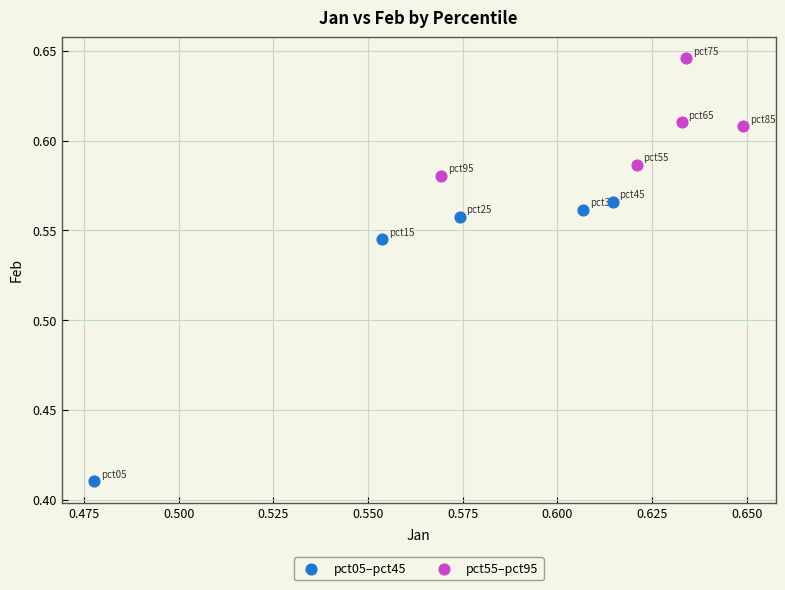

Which series has the largest Y range (max minus min)?

pct05–pct45